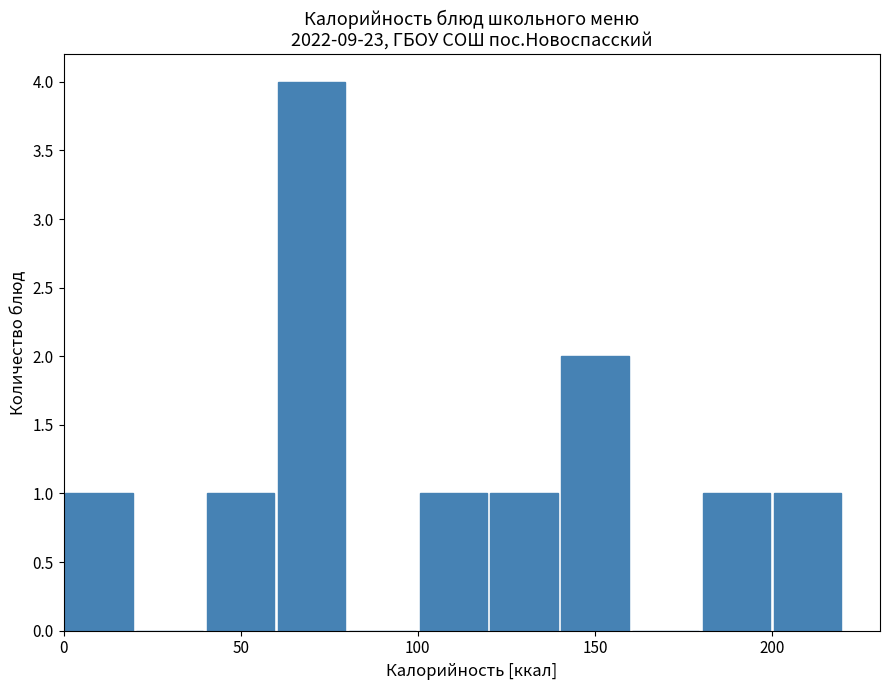

How tall is the bar that spans 200 to 220 on the x-axis? The values are not printed on the chart, so give them approximately, as read against the axis.

1